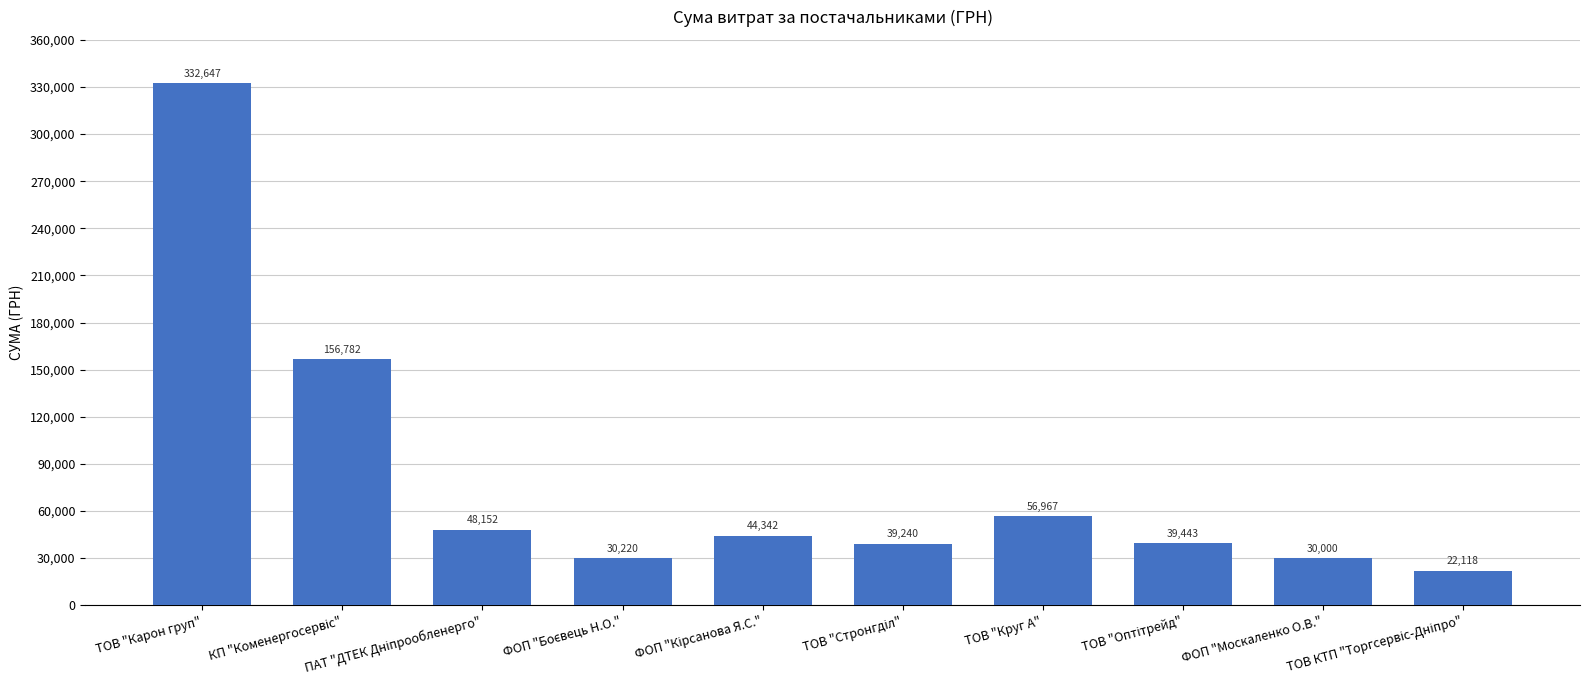

What is the maximum value shown in the chart?

332647.2